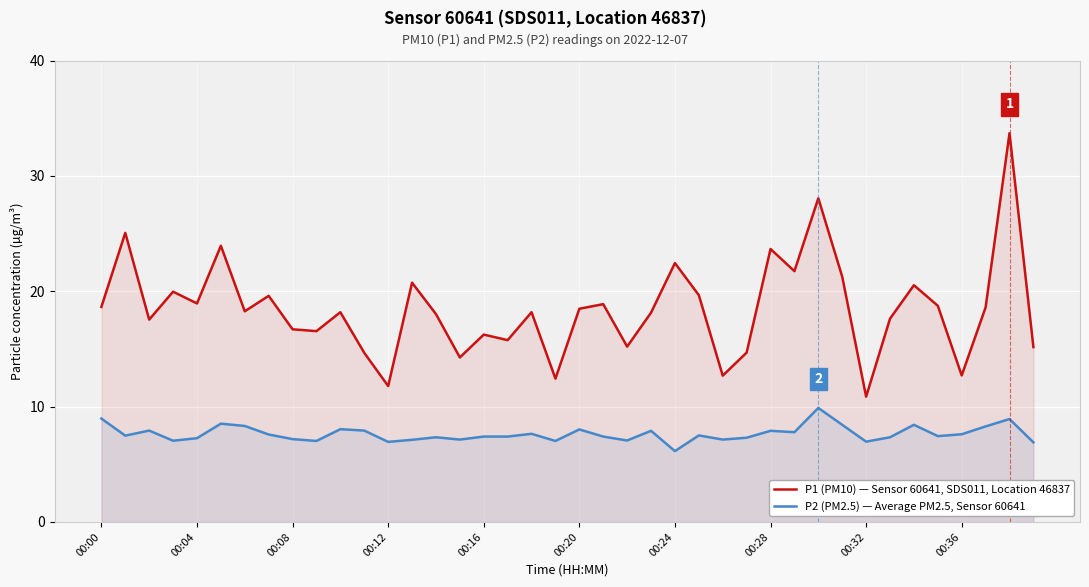

True or false: P1 (PM10) — Sensor 60641, SDS011, Location 46837 has more than 2 interior local peaks.

True